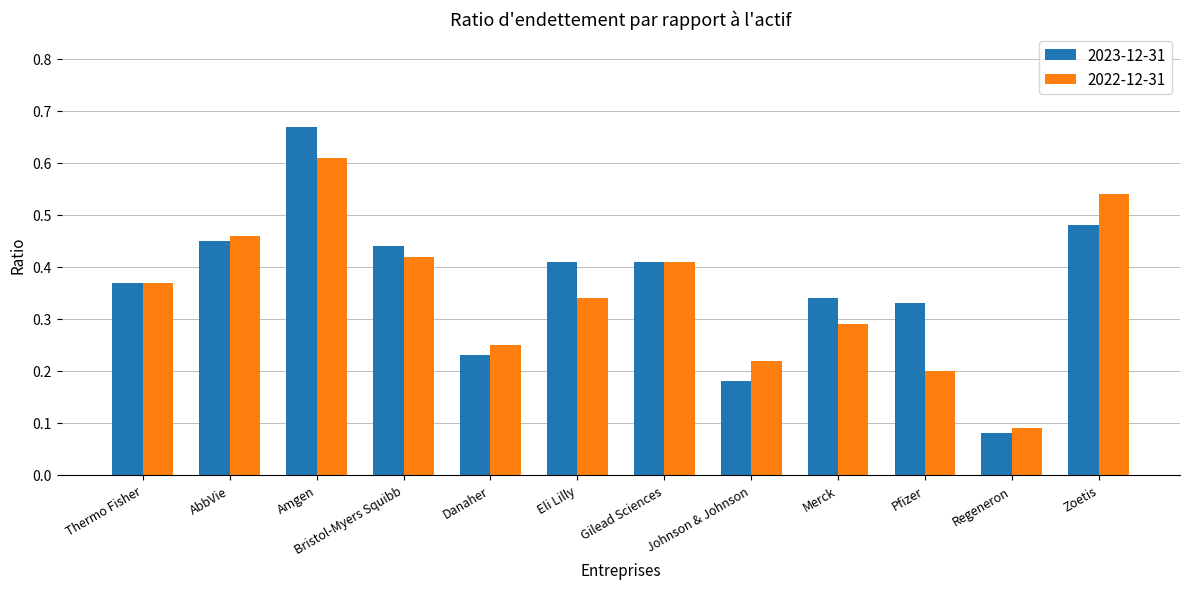

Which series changed the most between Eli Lilly and Gilead Sciences?

2022-12-31